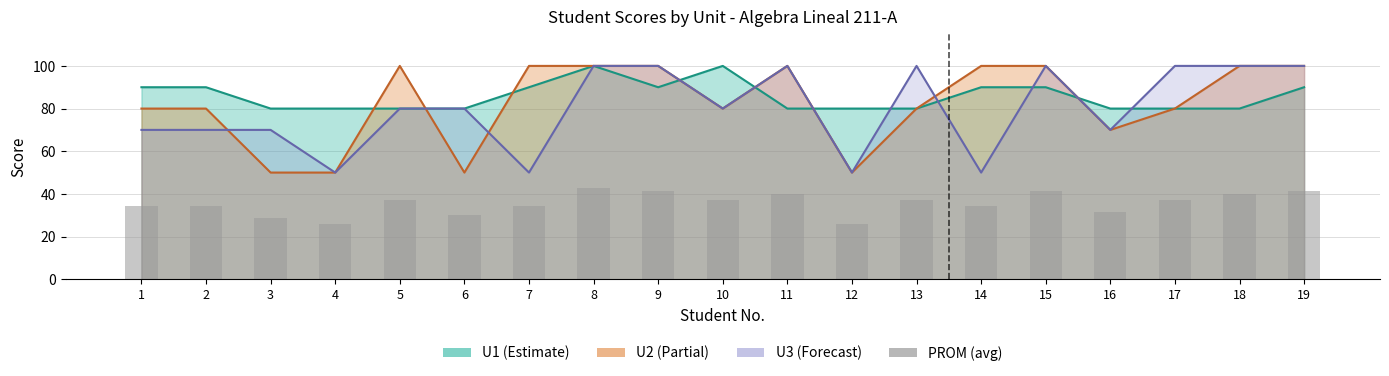

Reading left to right, what are all the values shown in this chart?

1=34.3	2=34.3	3=28.6	4=25.7	5=37.1	6=30.0	7=34.3	8=42.9	9=41.4	10=37.1	11=40.0	12=25.7	13=37.1	14=34.3	15=41.4	16=31.4	17=37.1	18=40.0	19=41.4